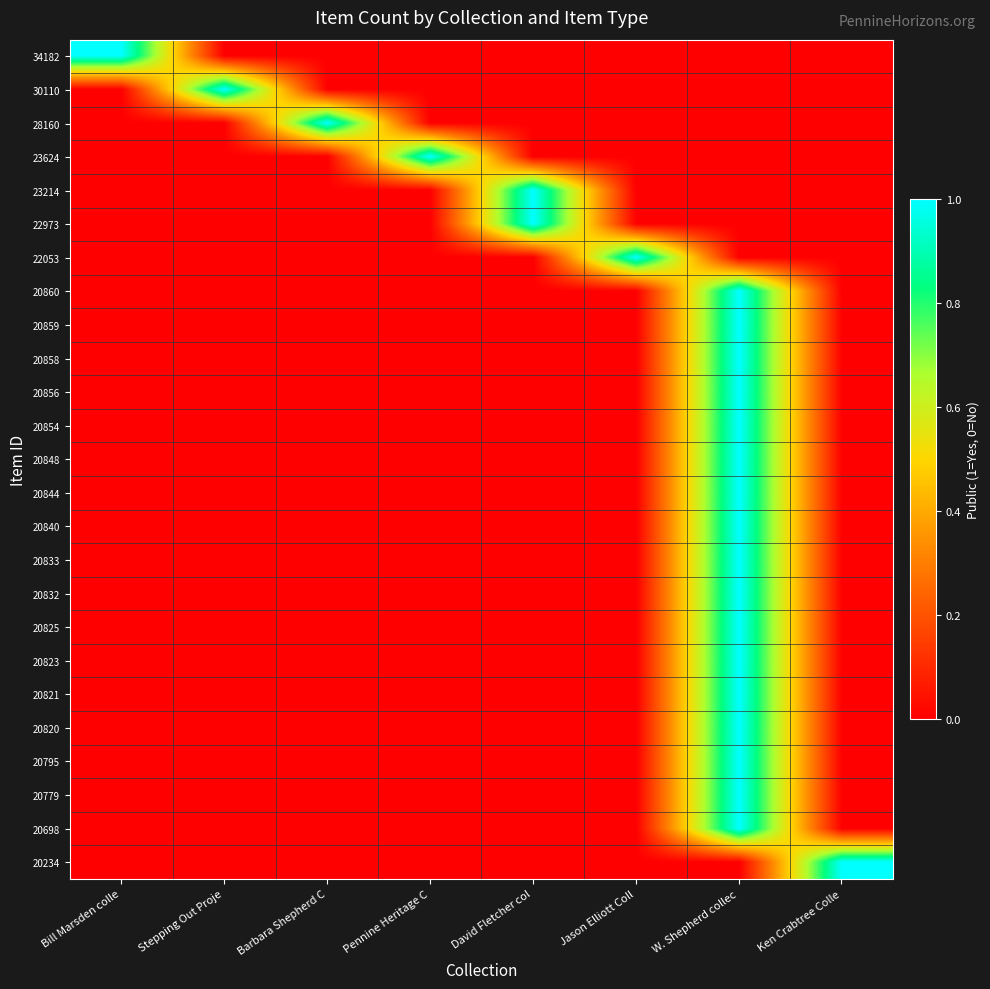

At which category does the chart reach its minimum across all series?

Stepping Out Proje